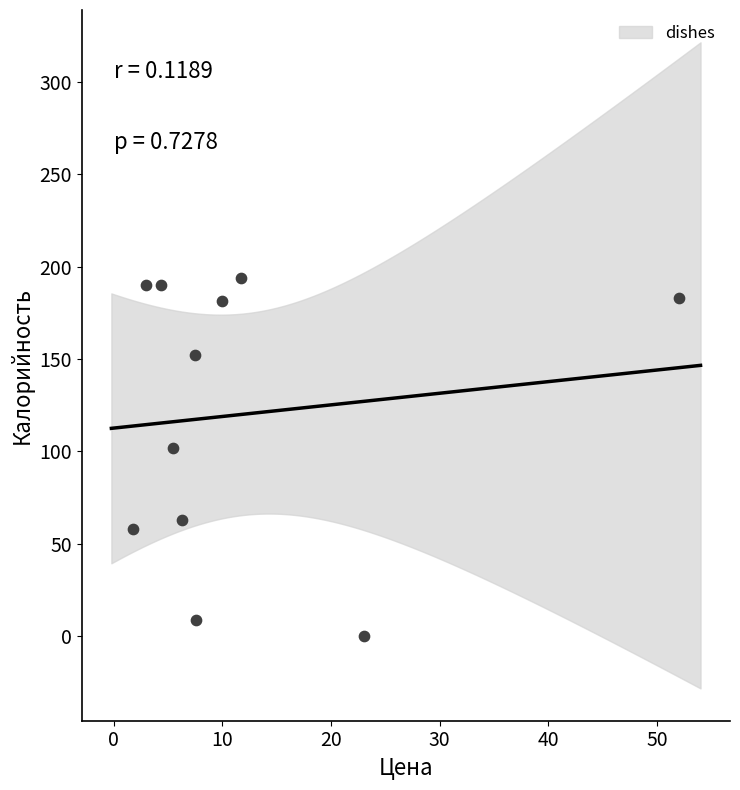

What is the average X value?

12.1